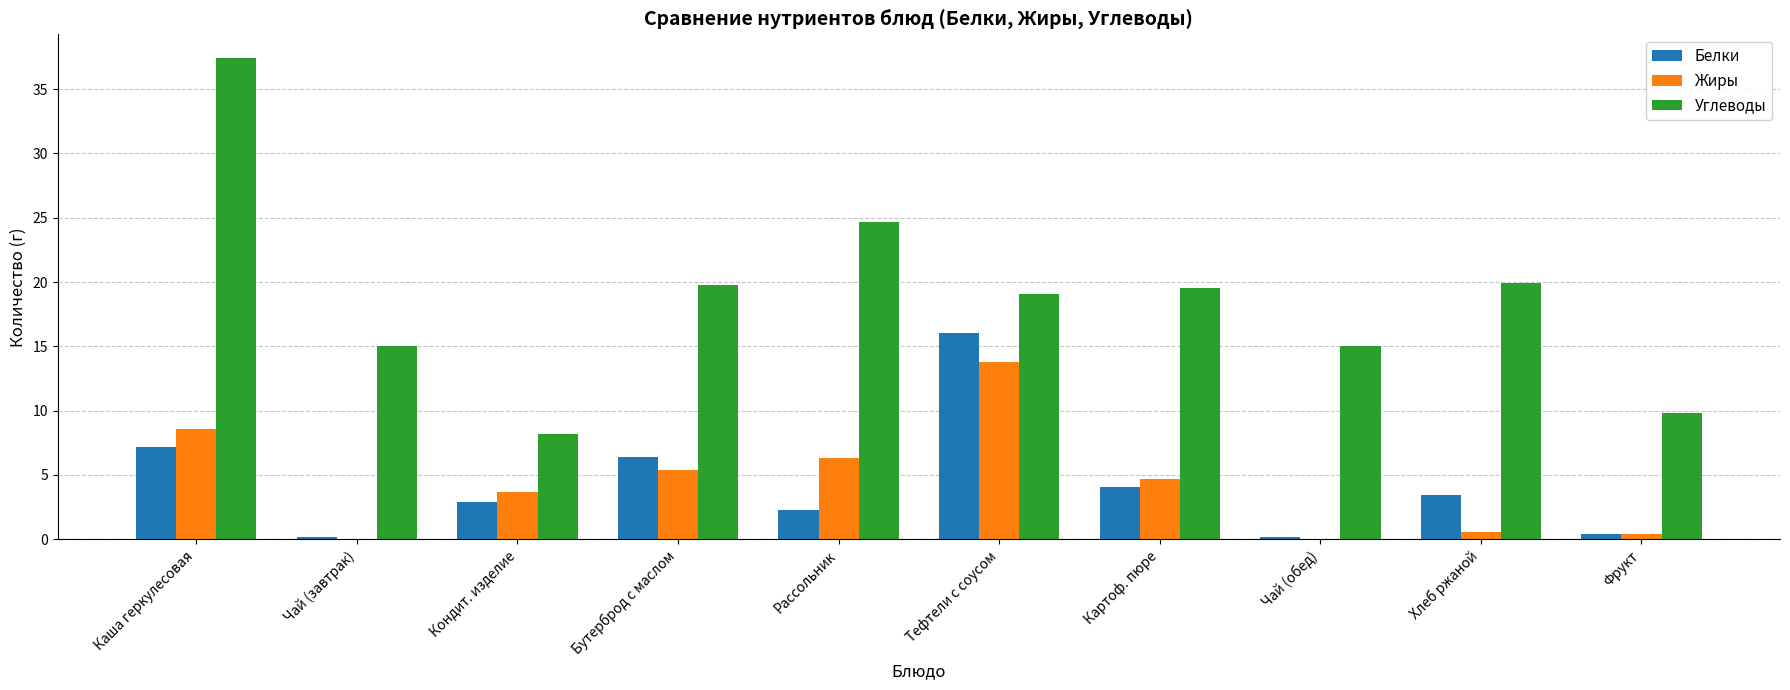

What is the sum of all Жиры values?

43.5